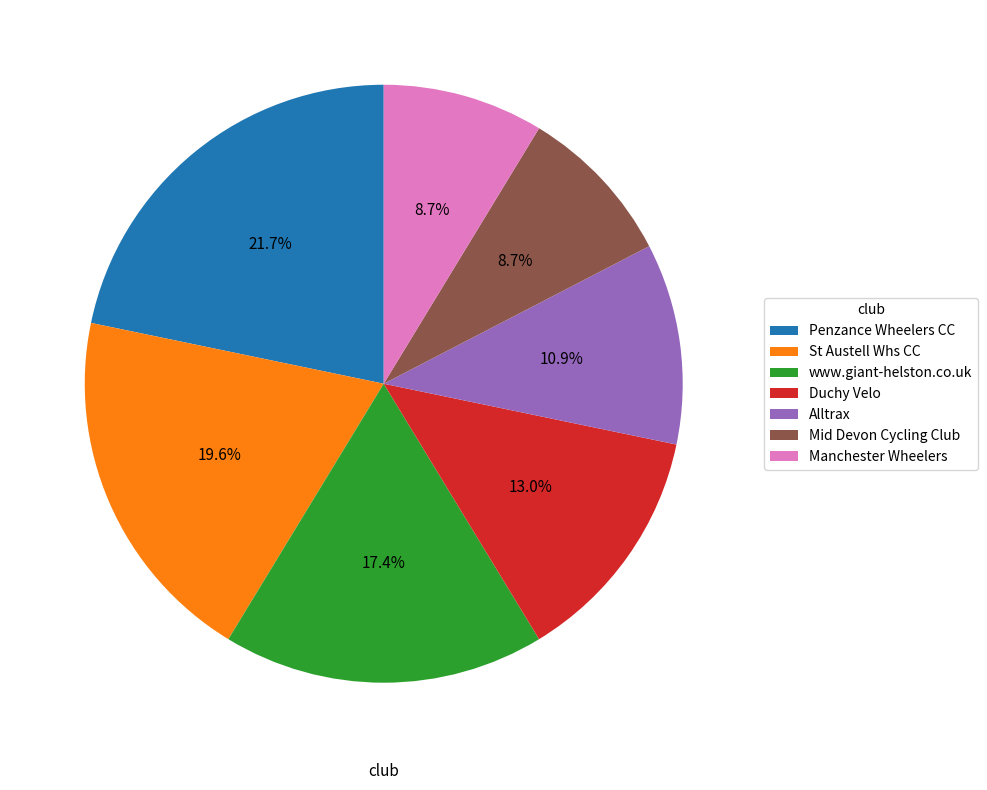

Is there any slice that represents more than half of the pie?

No